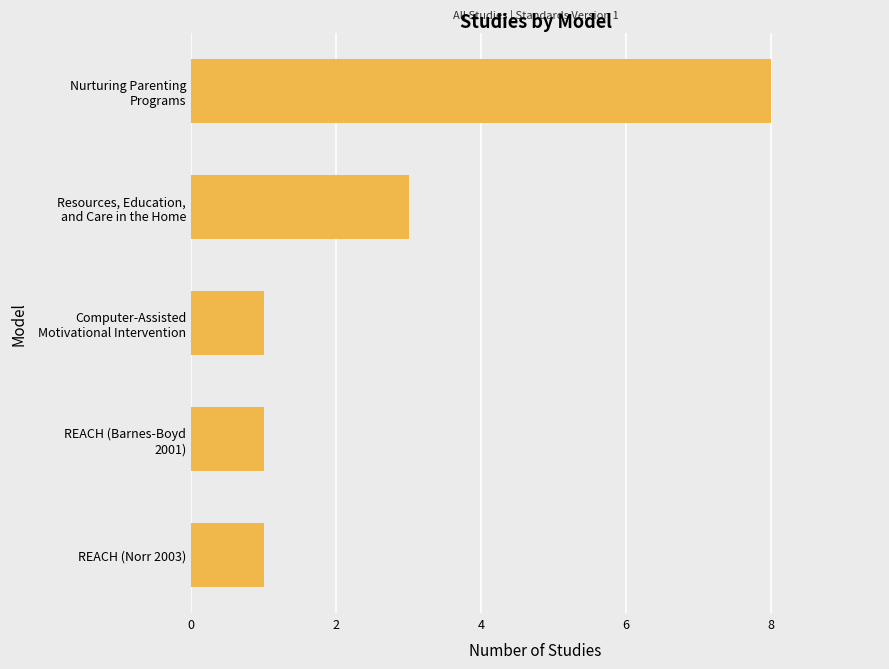

What is the value of the 4th bar from the top?

1